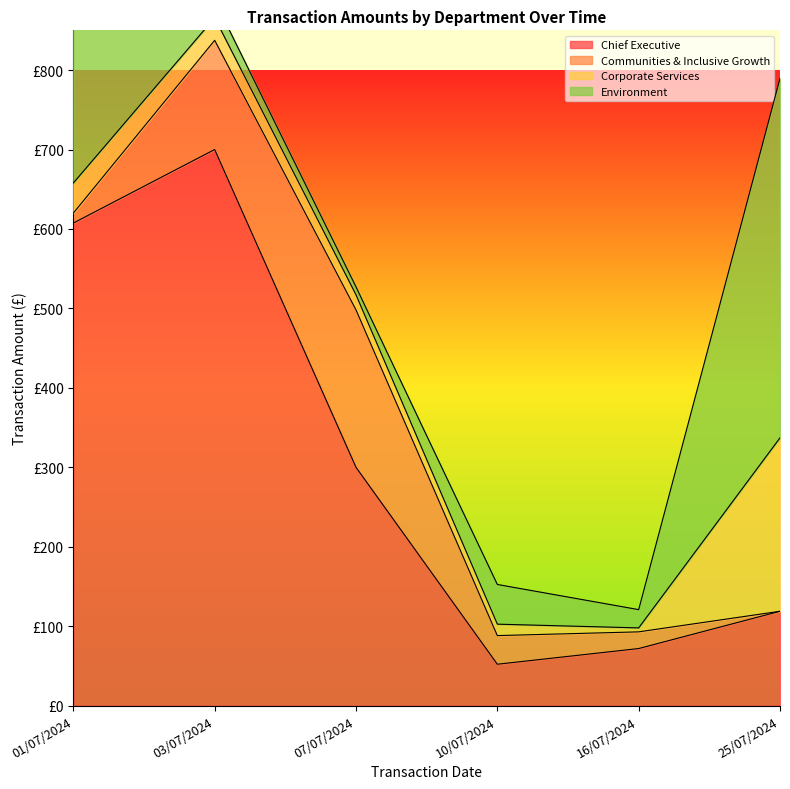

After their last crossing, which series has the higher values: Environment or Corporate Services?

Environment